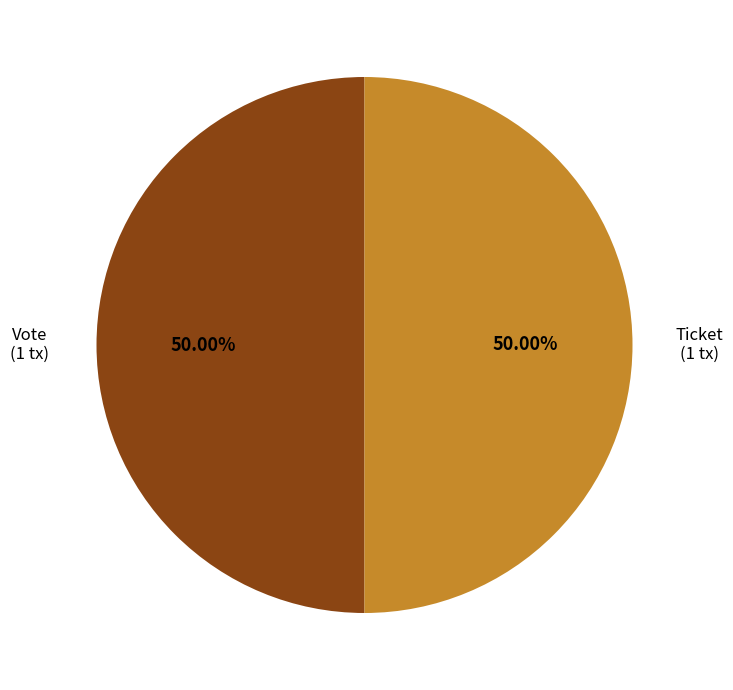

Do Vote (1 tx) and Ticket (1 tx) together represent more than half of the pie?

Yes